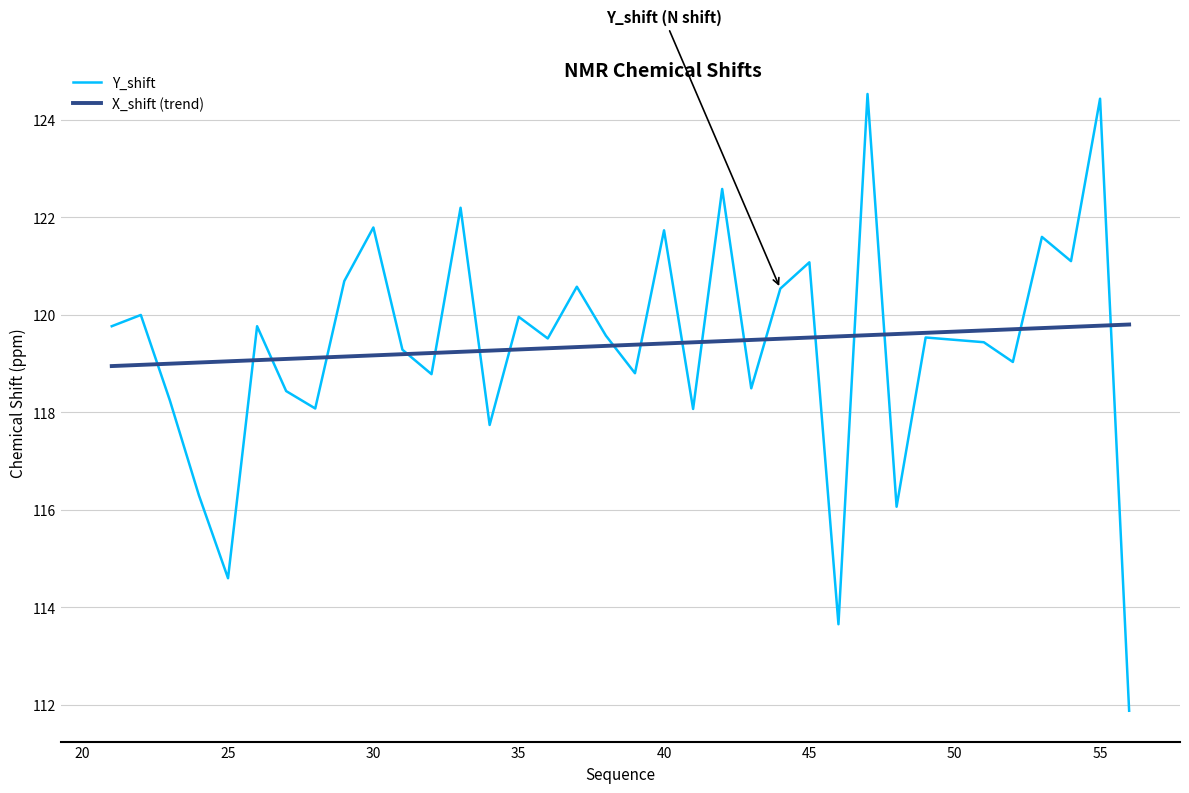

Rank the series by their maximum value, from highest to lowest.

Y_shift, X_shift (trend)